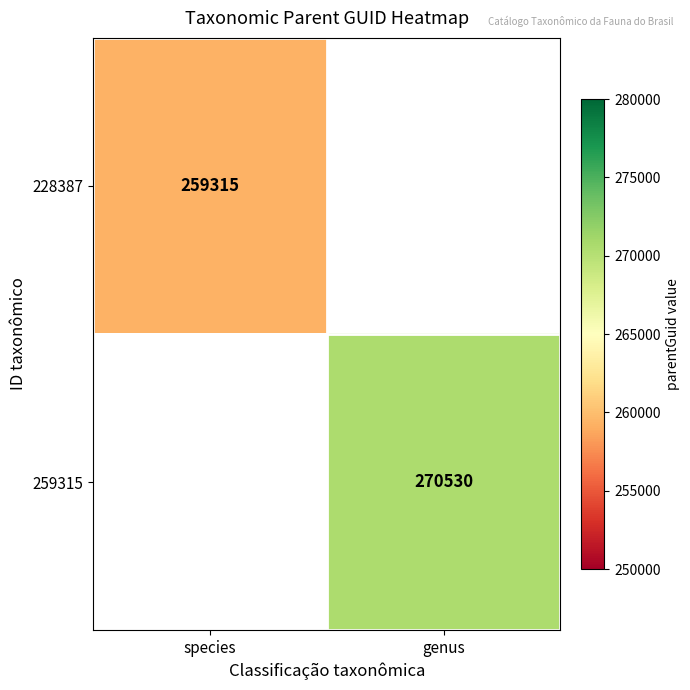

Is it true that 259315 equals 270530 at genus?

True